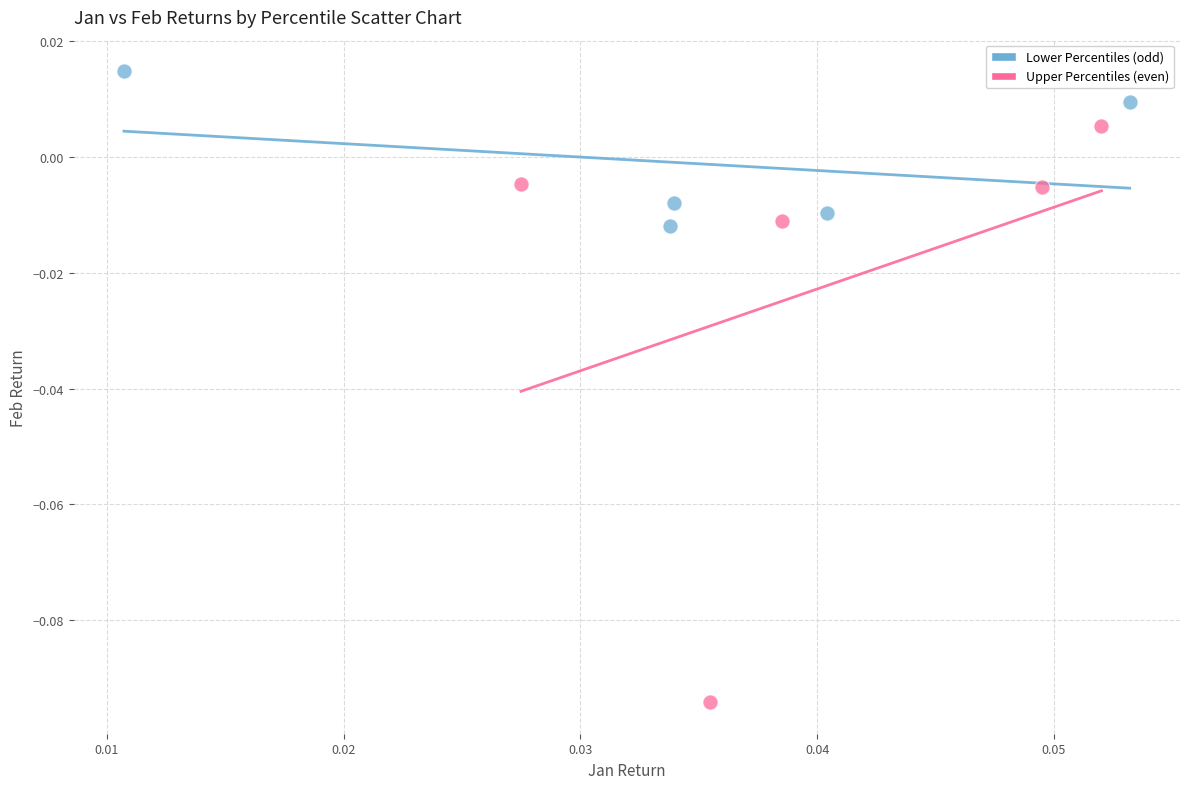

Which series reaches the maximum Y coordinate?

Lower Percentiles (odd)